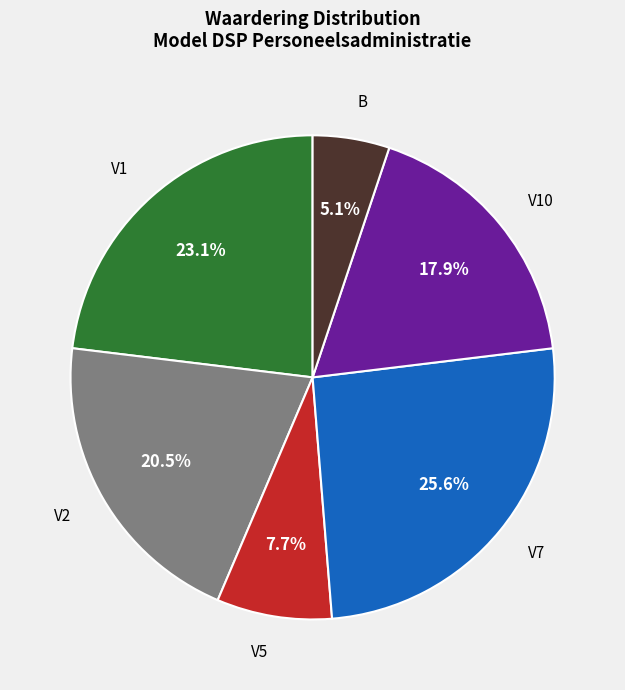

Does any single category account for the majority?

No